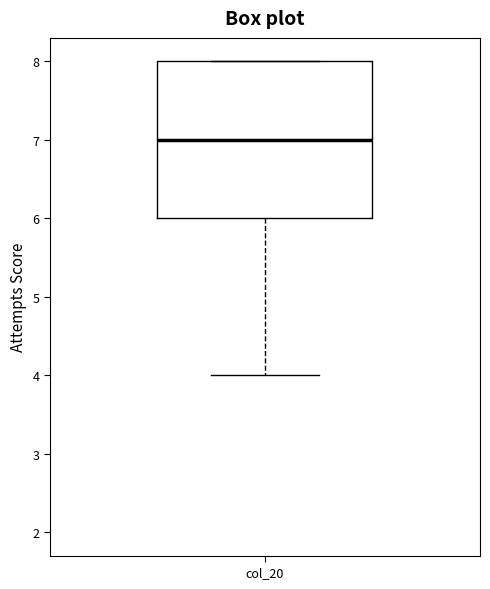

Read this box plot against the y-axis: the position of the median line, the range covered by the box, and the ends of both whiskers. The values are not printed on the chart, so give them approximately, as read against the axis.

median 7, box 6 to 8, whiskers 4 to 8